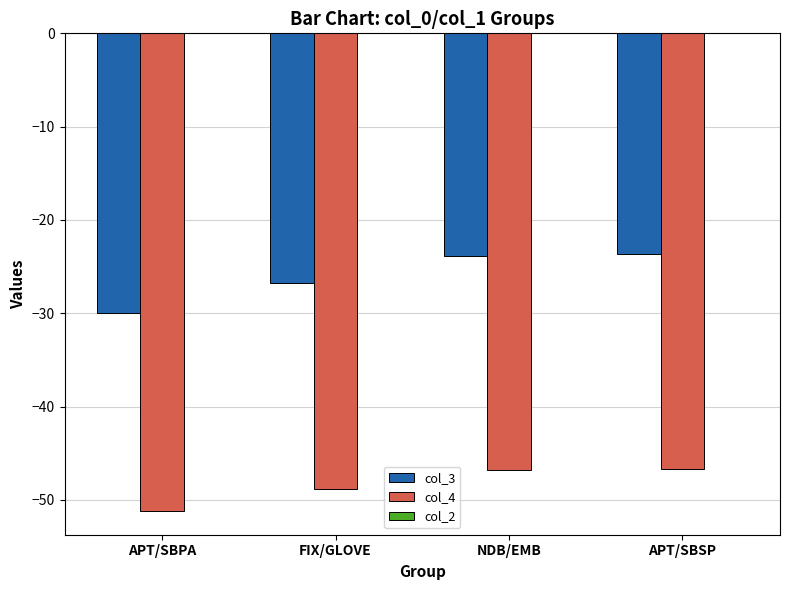

List the series in order of their peak value, lowest first.

col_4, col_3